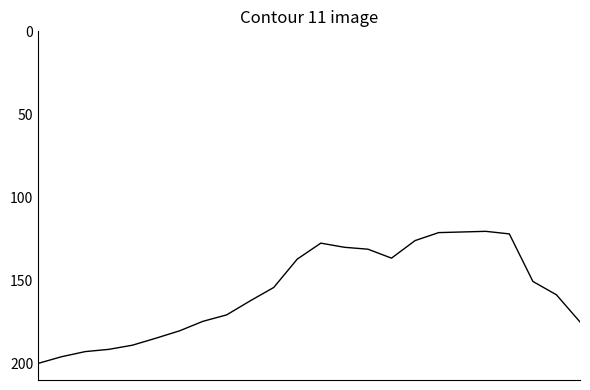

What is the smallest value displayed?

120.5